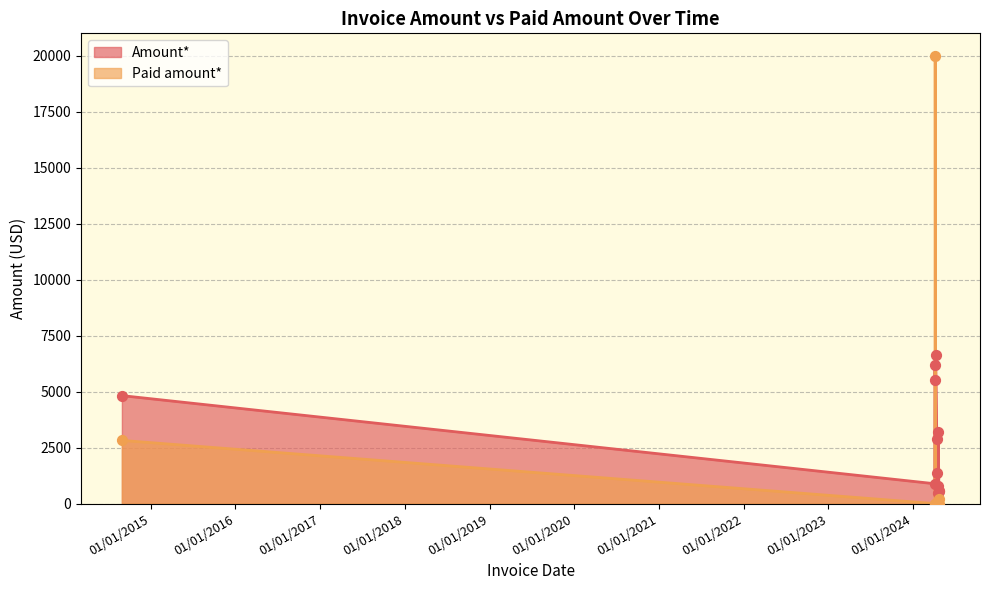

At which category is the sum across all series the highest?

04/06/2024